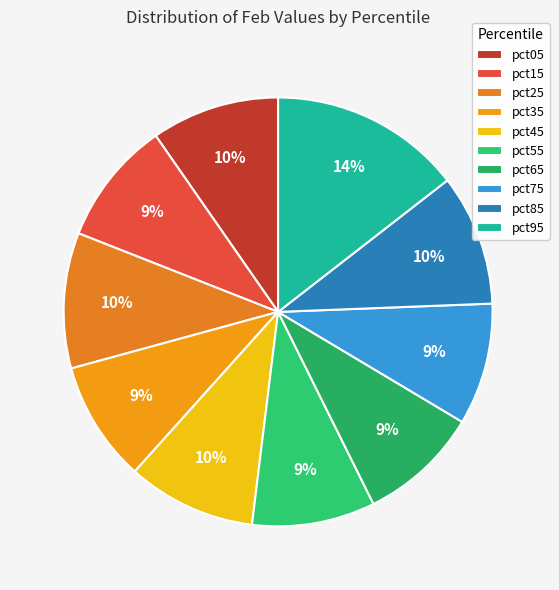

To the nearest percent, what percentage of the pie is pct65?

9%